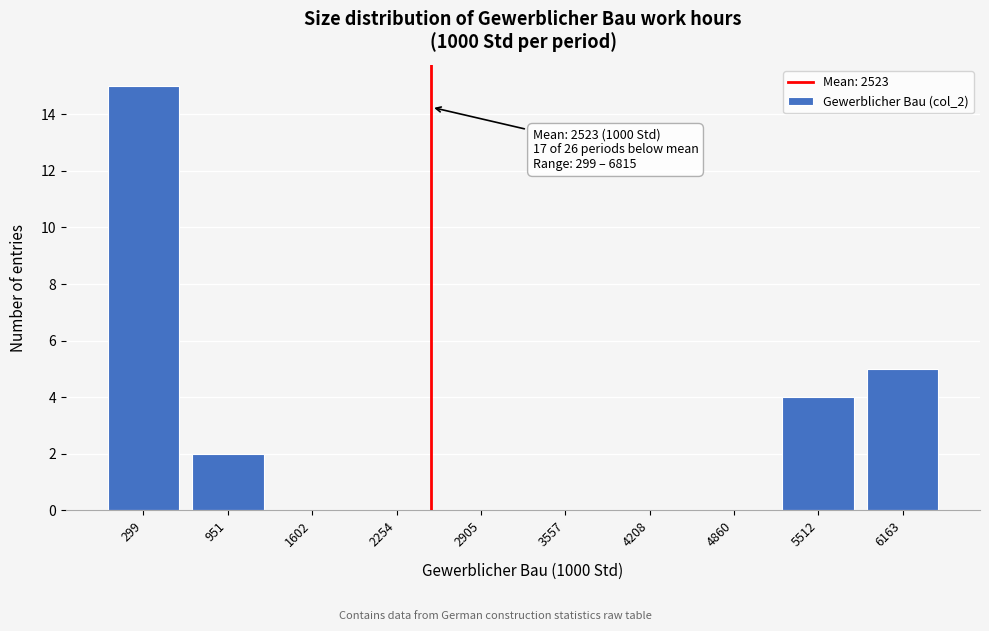

Reading right to left, transcribe all the data shown in this chart.

6163=5	5512=4	4860=0	4208=0	3557=0	2905=0	2254=0	1602=0	951=2	299=15